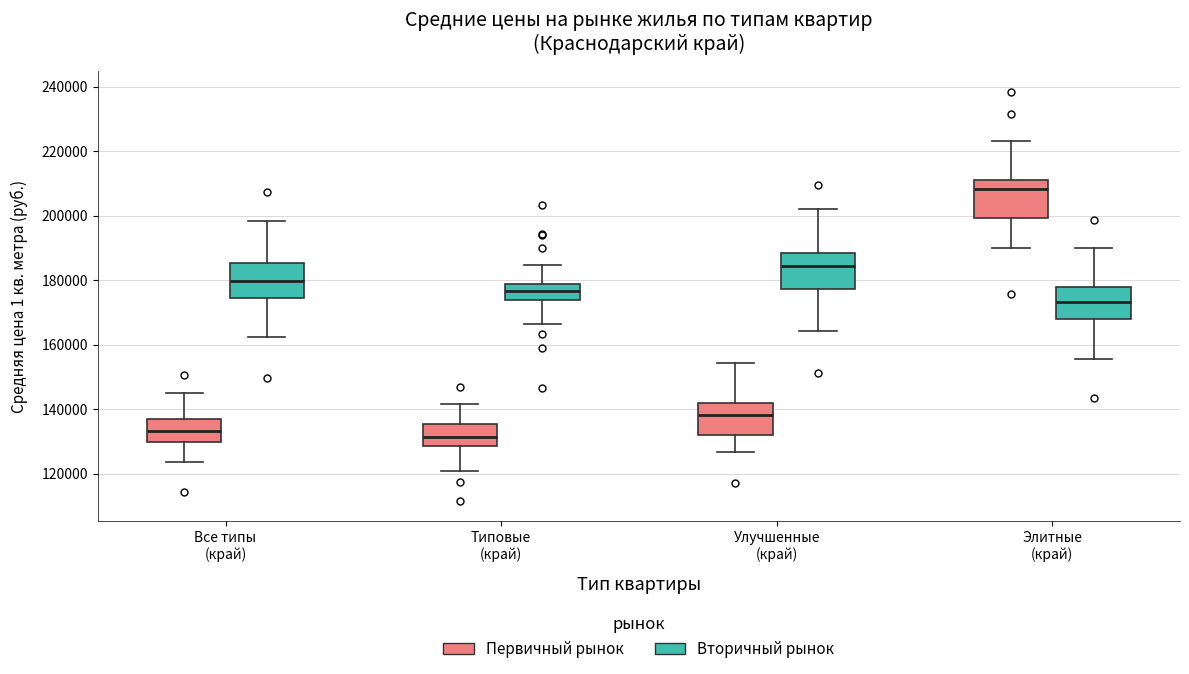

Reading left to right, read every box against the y-axis: the position of its median line, the range the box covers, and the ends of its whiskers. The values are not printed on the chart, so give them approximately, as read against the axis.

Все типы (край) (Первичный рынок): median 134000, box 130000 to 136000, whiskers 124000 to 146000
Все типы (край) (Вторичный рынок): median 180000, box 174000 to 186000, whiskers 162000 to 198000
Типовые (край) (Первичный рынок): median 132000, box 128000 to 136000, whiskers 120000 to 142000
Типовые (край) (Вторичный рынок): median 176000, box 174000 to 178000, whiskers 166000 to 184000
Улучшенные (край) (Первичный рынок): median 138000, box 132000 to 142000, whiskers 126000 to 154000
Улучшенные (край) (Вторичный рынок): median 184000, box 178000 to 188000, whiskers 164000 to 202000
Элитные (край) (Первичный рынок): median 208000, box 200000 to 212000, whiskers 190000 to 224000
Элитные (край) (Вторичный рынок): median 174000, box 168000 to 178000, whiskers 156000 to 190000